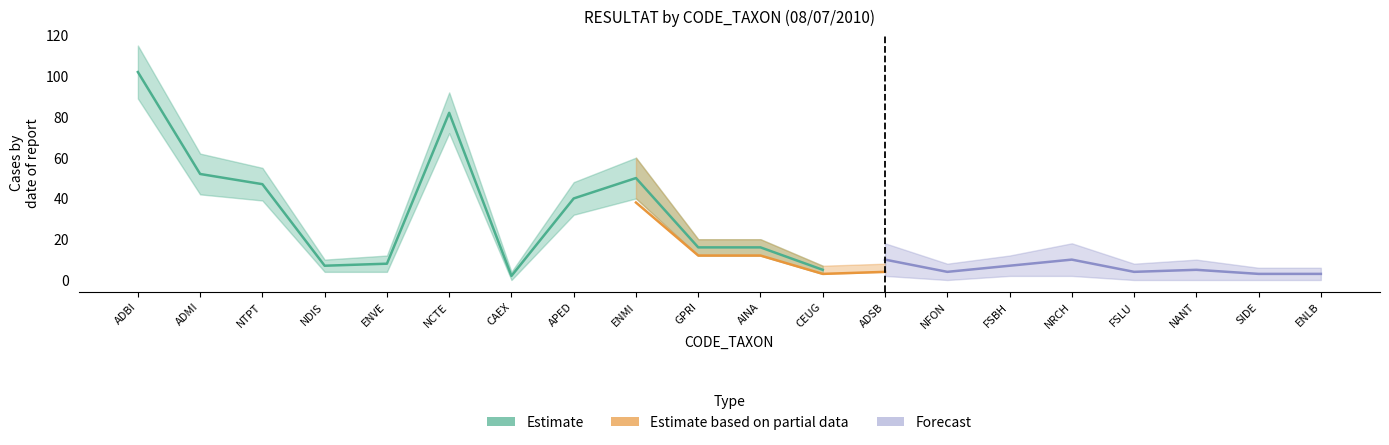

What is the difference between the maximum and minimum values in the Estimate series?

101